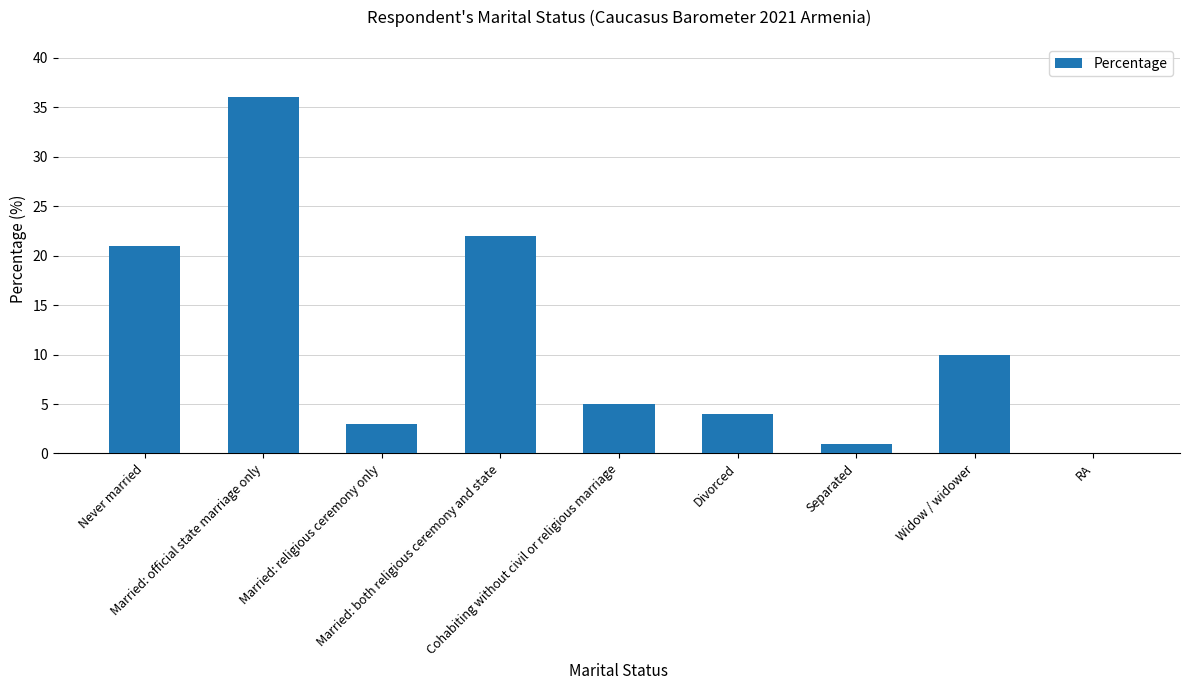

What is the greatest value displayed?

36